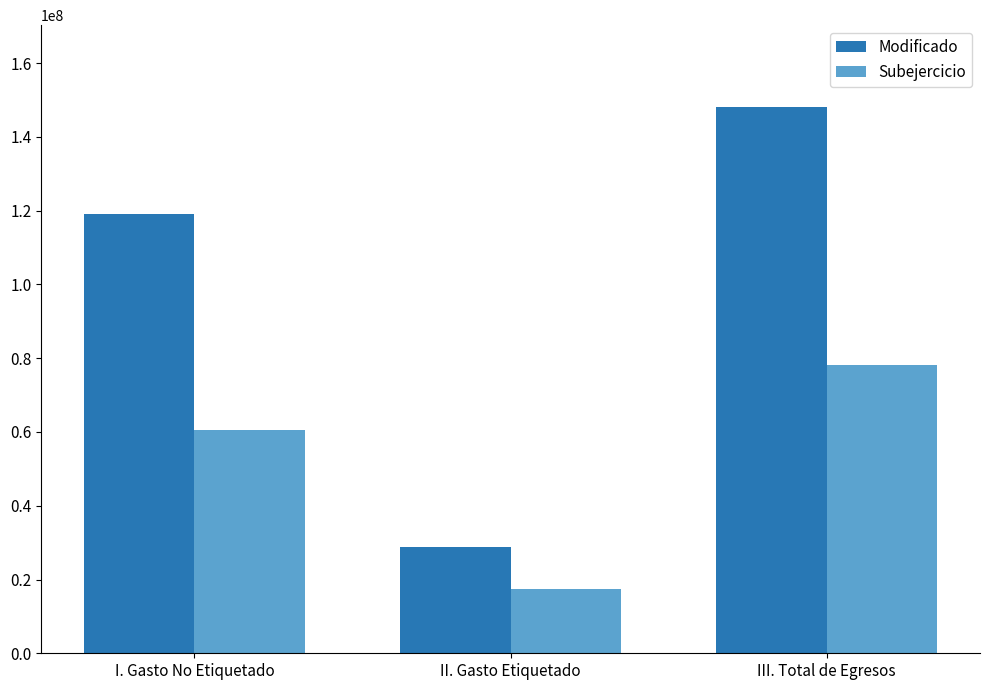

What are all the series names shown in the legend?

Modificado, Subejercicio